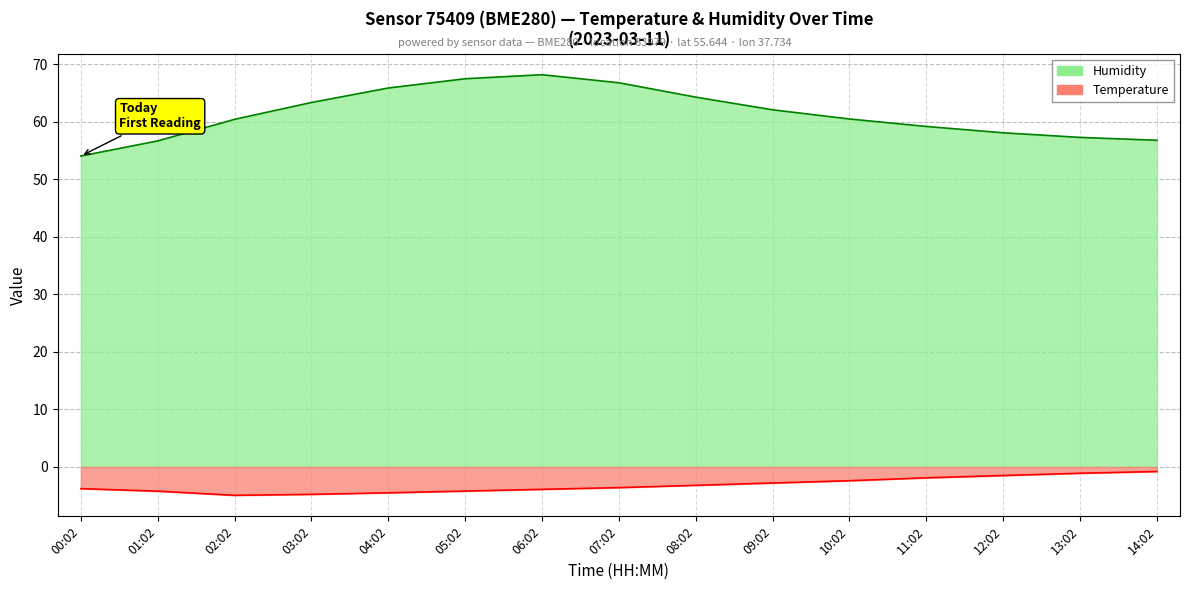

True or false: Temperature has a value of -0.7 at 11:02.

False